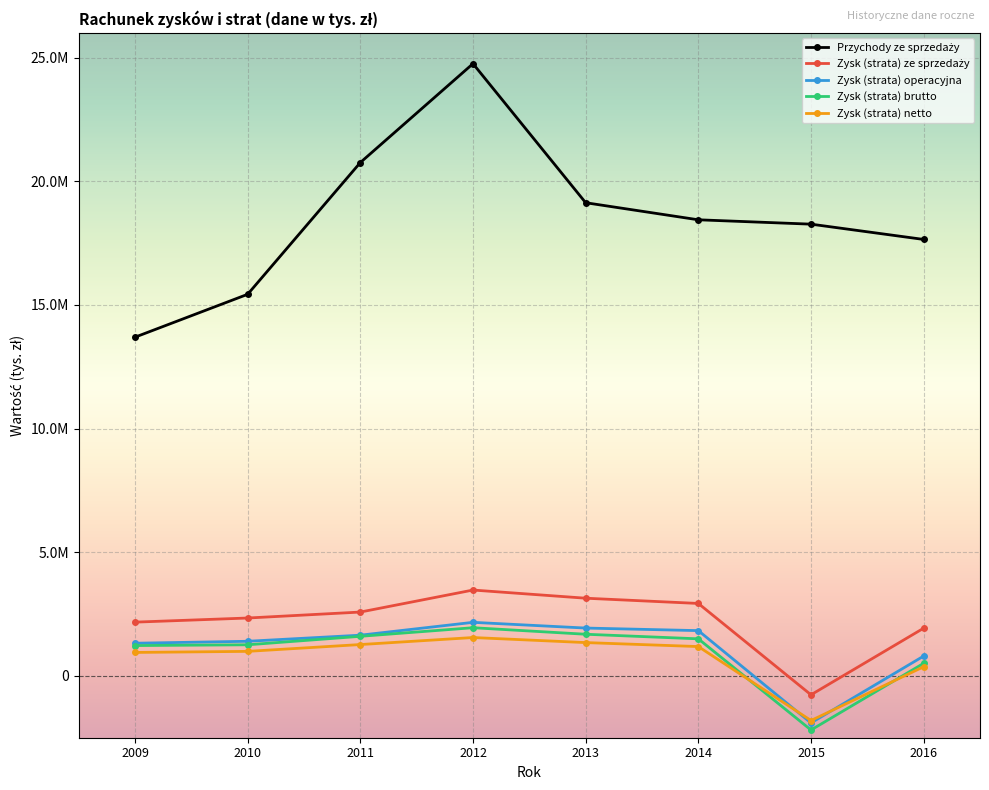

Does the chart have visible grid lines?

Yes